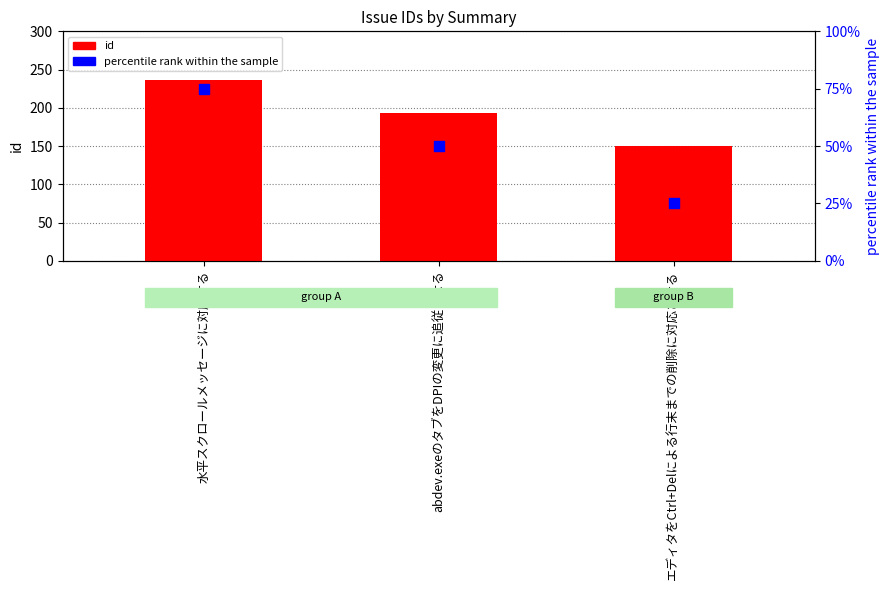

At how many categories does at least one series exceed 35?

3